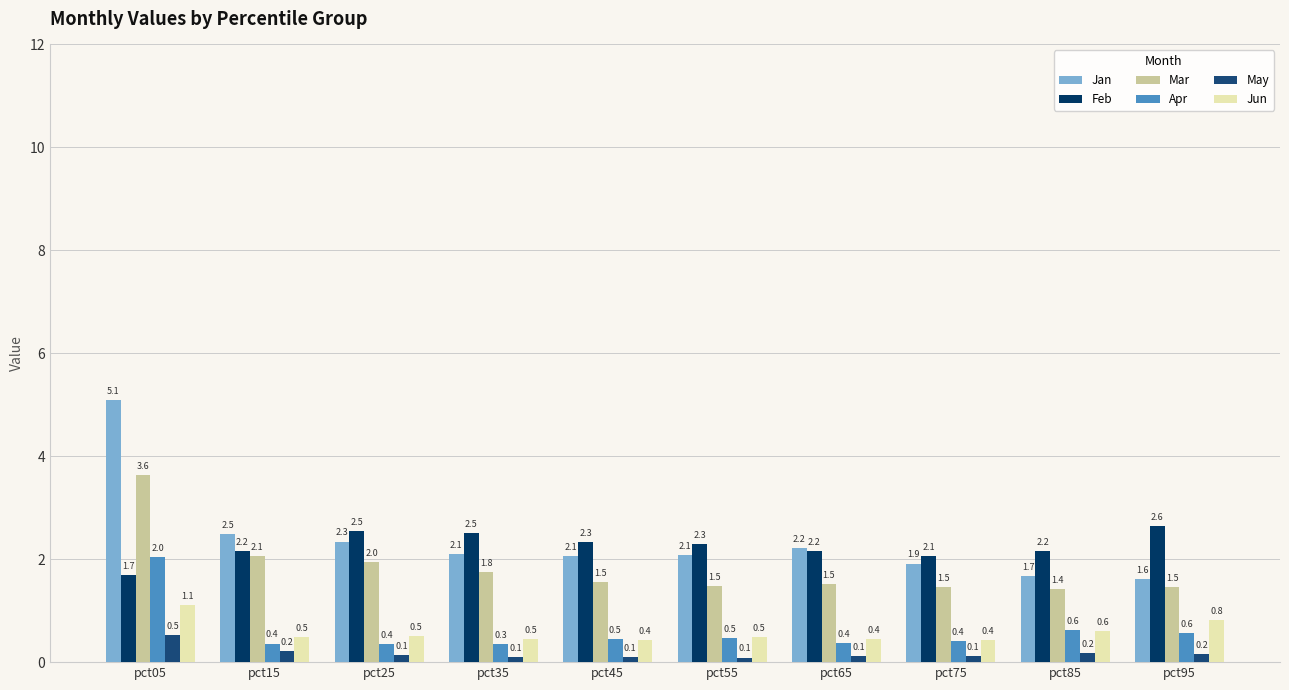

What are all the series names shown in the legend?

Jan, Feb, Mar, Apr, May, Jun